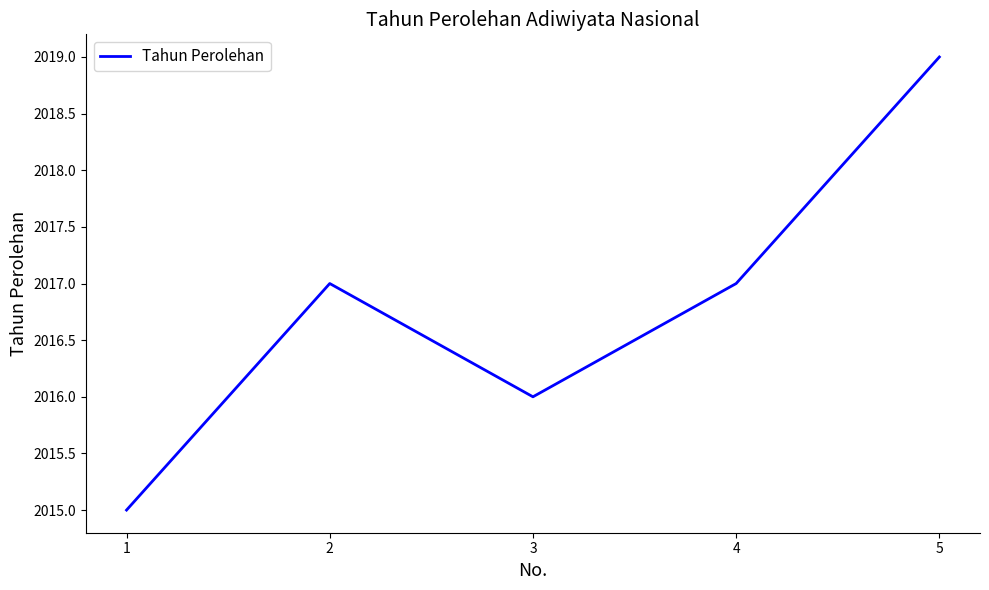

The chart shows a value of 899 at 1. True or false?

False